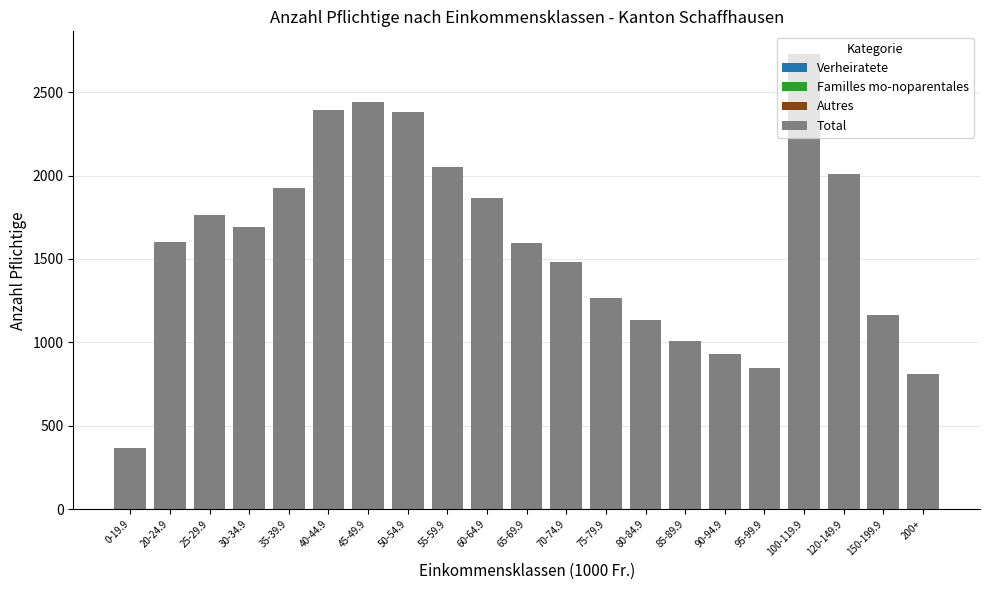

What is the spread (max minus min) of values at 200+?

790